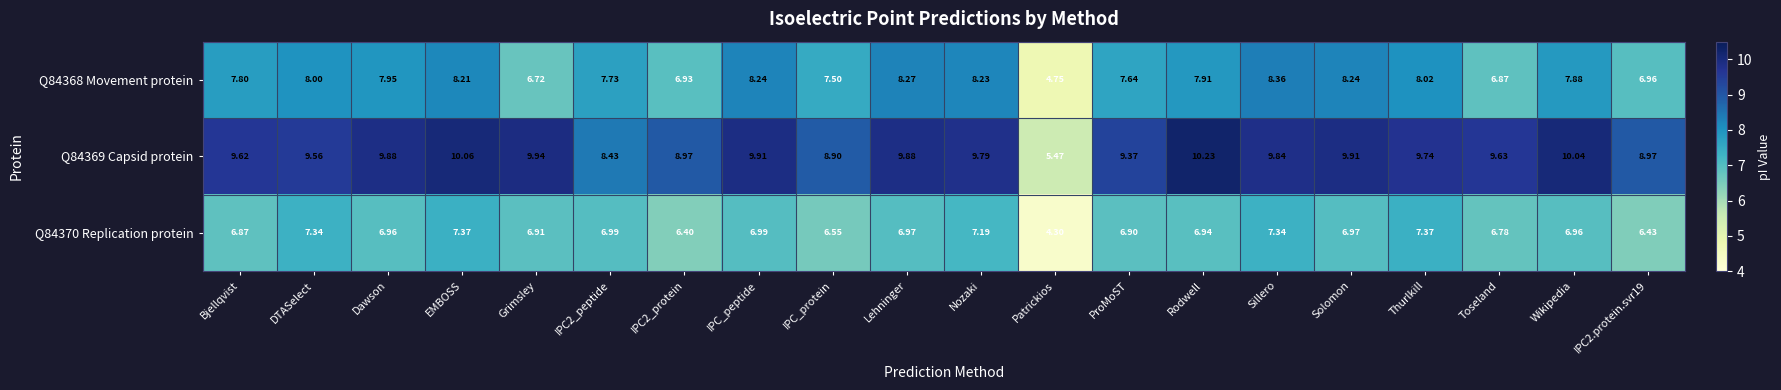

Is the value of Q84370 Replication protein at IPC2_peptide greater than the value of Q84369 Capsid protein at Sillero?

No